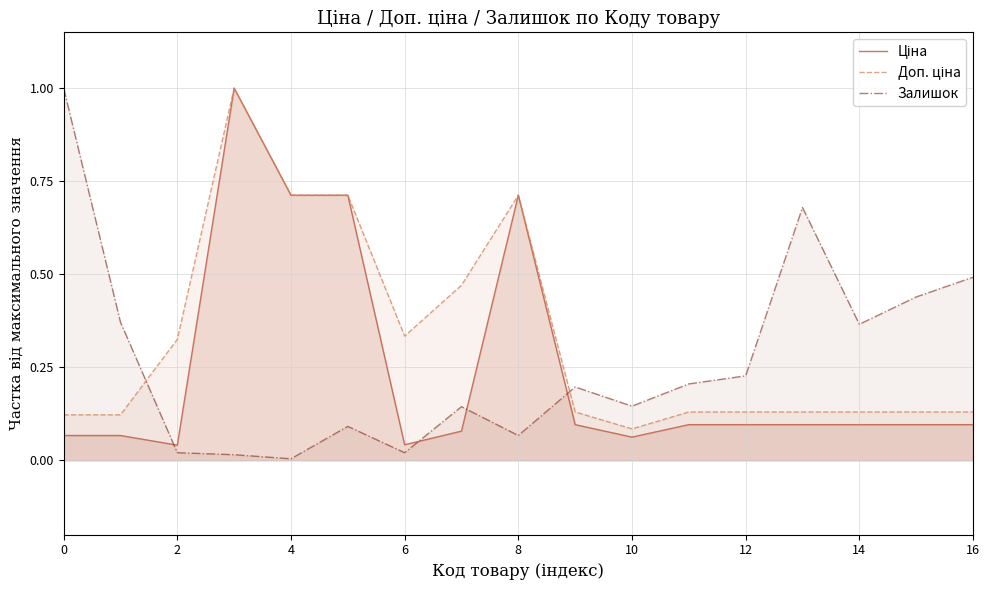

What are all the series names shown in the legend?

Ціна, Доп. ціна, Залишок